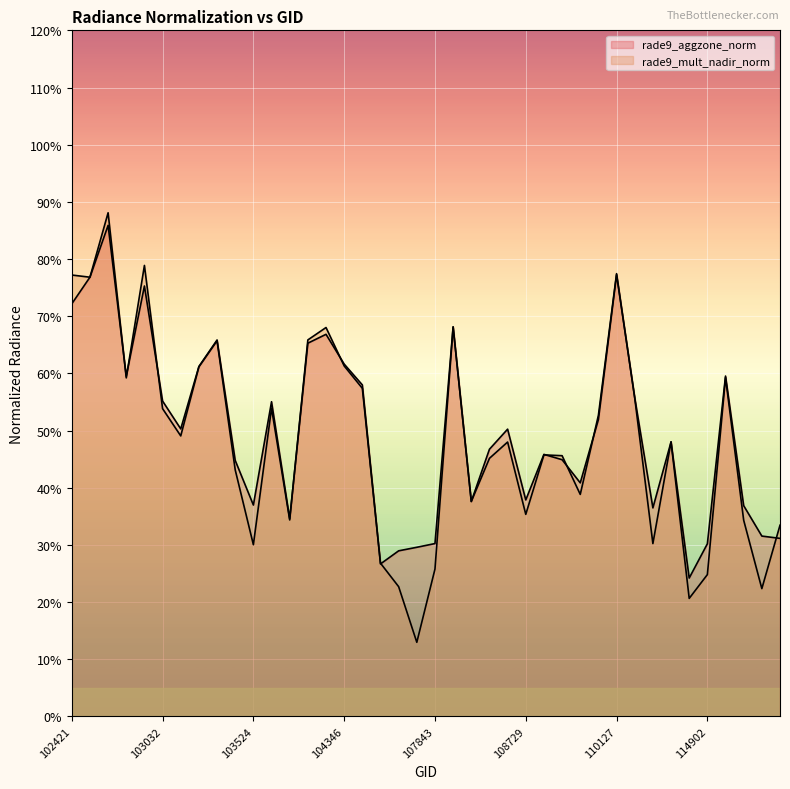

In rade9_aggzone_norm, how many points are lower than both neighbors (excluding endpoints)?

10